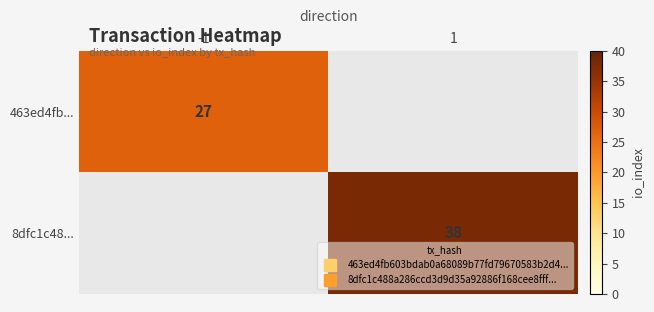

List the series in order of their peak value, lowest first.

463ed4fb..., 8dfc1c48...